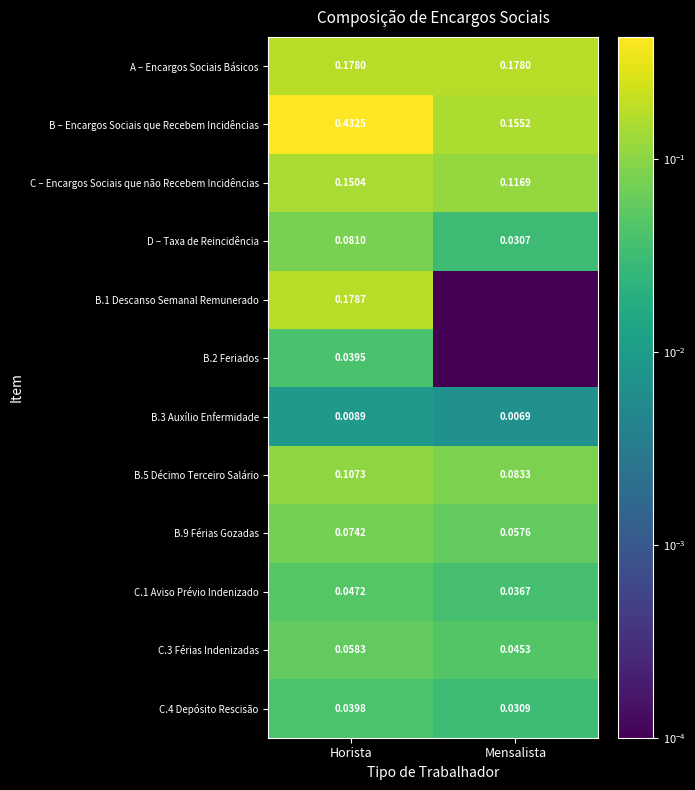

Is the value of C.3 Férias Indenizadas at Mensalista greater than the value of B.5 Décimo Terceiro Salário at Horista?

No